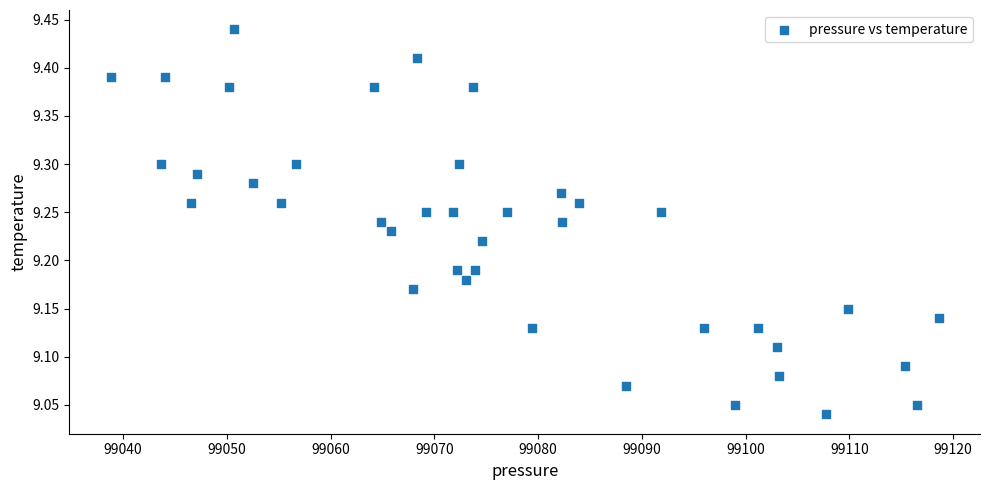

What is the range of Y values (max minus min)?

0.4